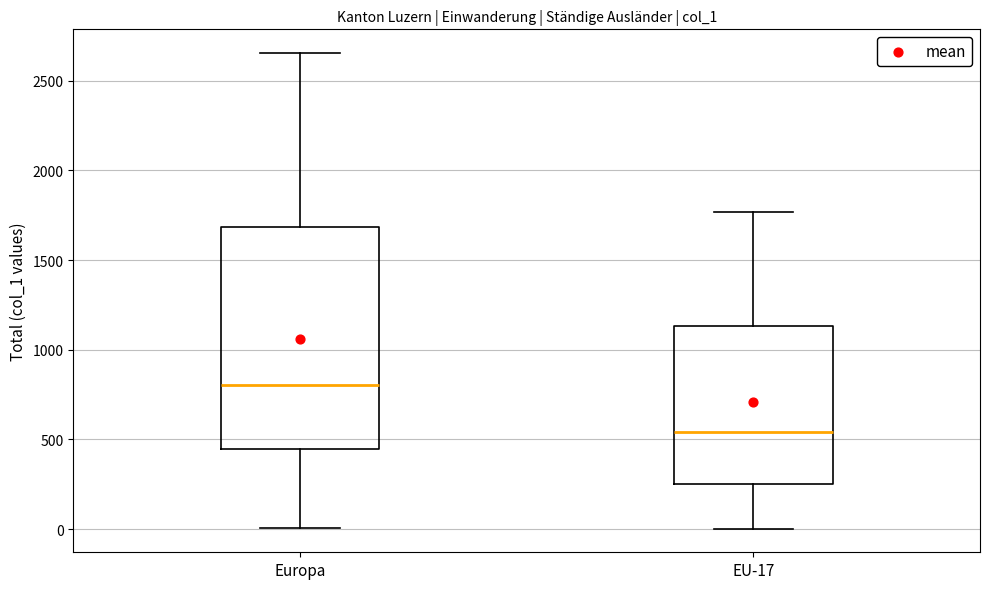

Which box's median line is the highest?

Europa